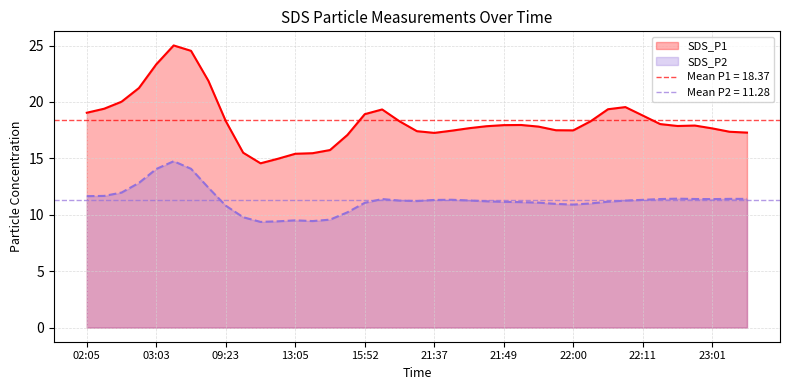

At which category does SDS_P2 reach its first local valley?

10